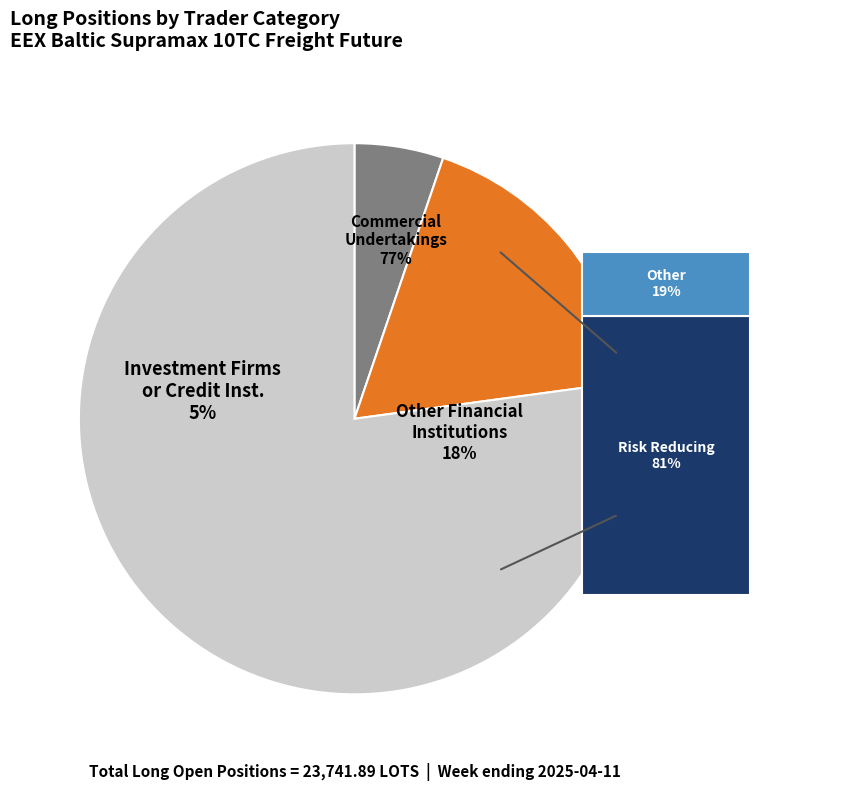

Is it true that Commercial Undertakings is 77% of the pie?

True